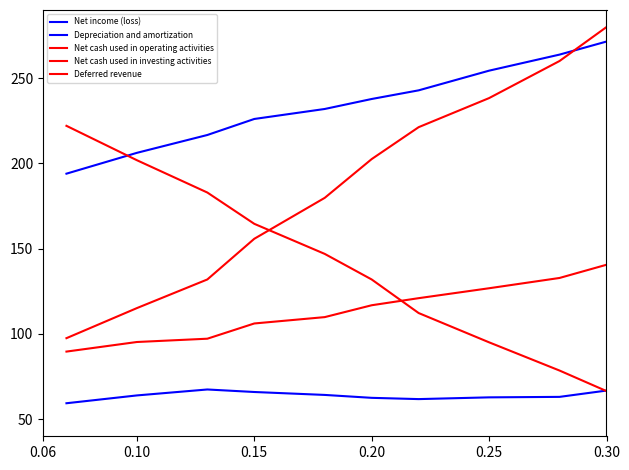

True or false: Net cash used in operating activities has more than 1 interior local peaks.

False